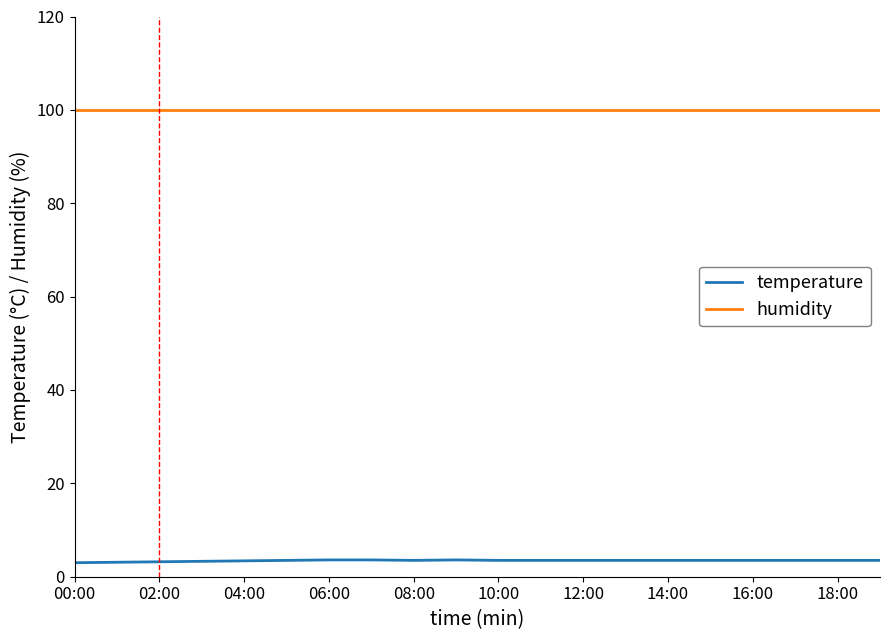

Which series has the widest spread of values?

temperature